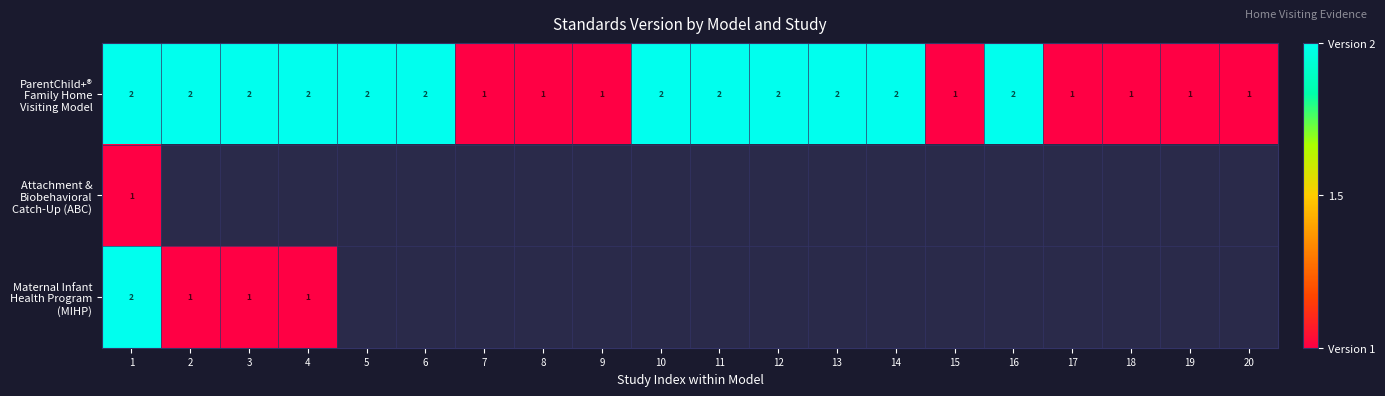

Which category has the lowest value in the Attachment & Biobehavioral Catch-Up (ABC) series?

1